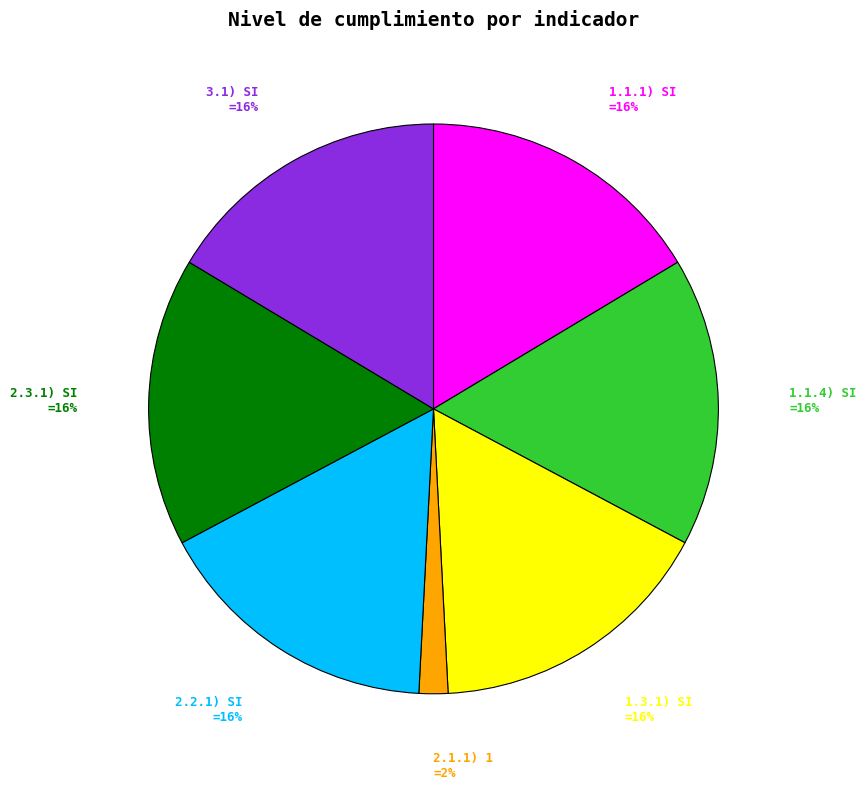

To the nearest percent, what is the average slice percentage?

14%